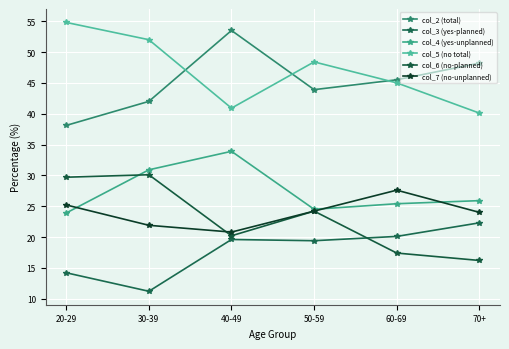

Read the col_5 (no total) value at 50-59.

48.4